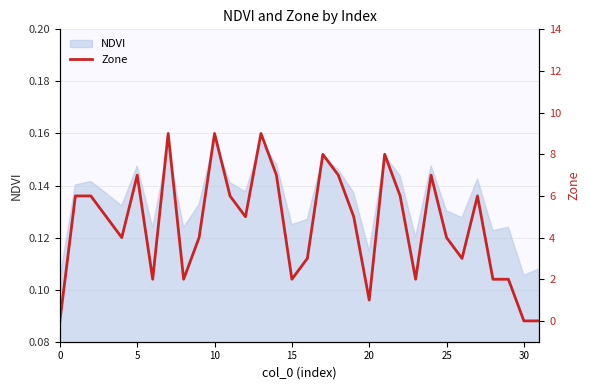

The value of NDVI at 5 is 0.2. True or false?

False